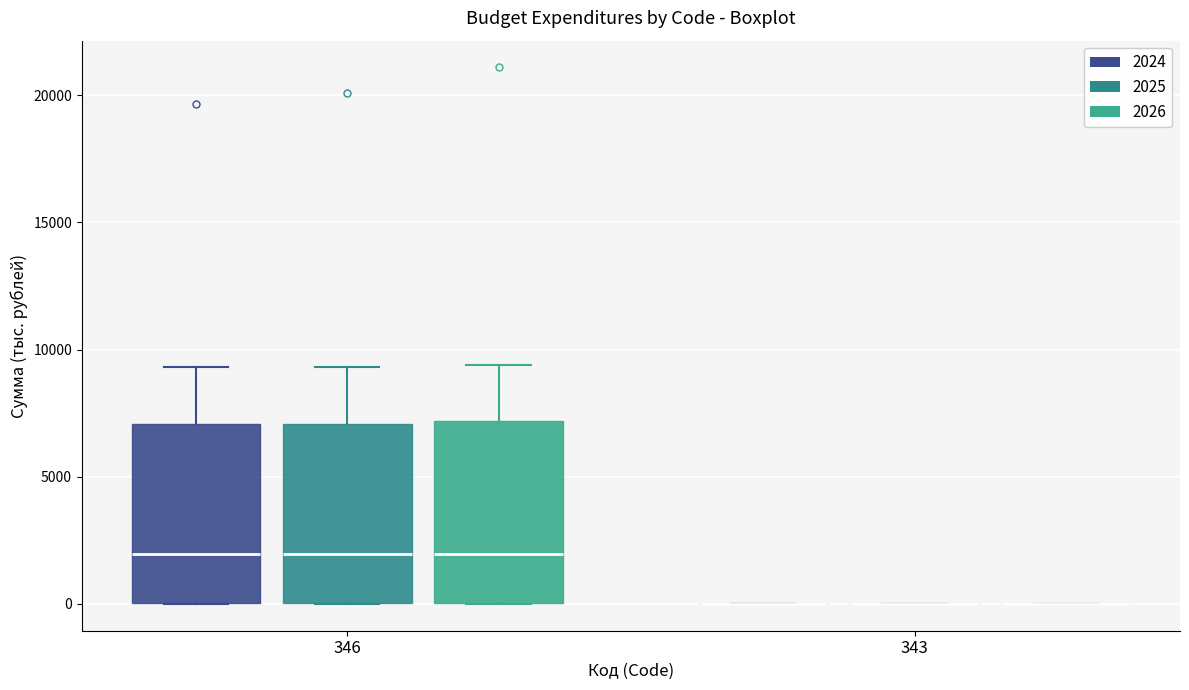

Reading left to right, transcribe this box plot: for each box, give where its median line is, the range the box spans, and where its two whiskers end, as read against the y-axis. The values are not printed on the chart, so give them approximately, as read against the axis.

346 (2024): median 2000, box 0 to 7000, whiskers 0 to 9500
346 (2025): median 2000, box 0 to 7000, whiskers 0 to 9500
346 (2026): median 2000, box 0 to 7000, whiskers 0 to 9500
343 (2024): box collapsed to a line at 0, whiskers 0 to 0
343 (2025): box collapsed to a line at 0, whiskers 0 to 0
343 (2026): box collapsed to a line at 0, whiskers 0 to 0